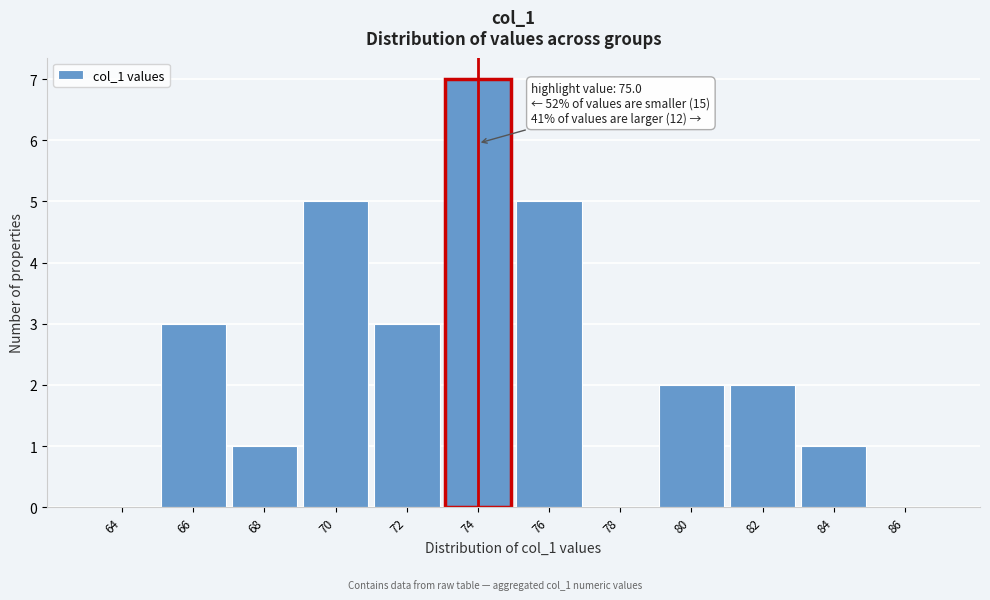

Reading left to right, list all the values displayed in this chart.

64=0	66=3	68=1	70=5	72=3	74=7	76=5	78=0	80=2	82=2	84=1	86=0